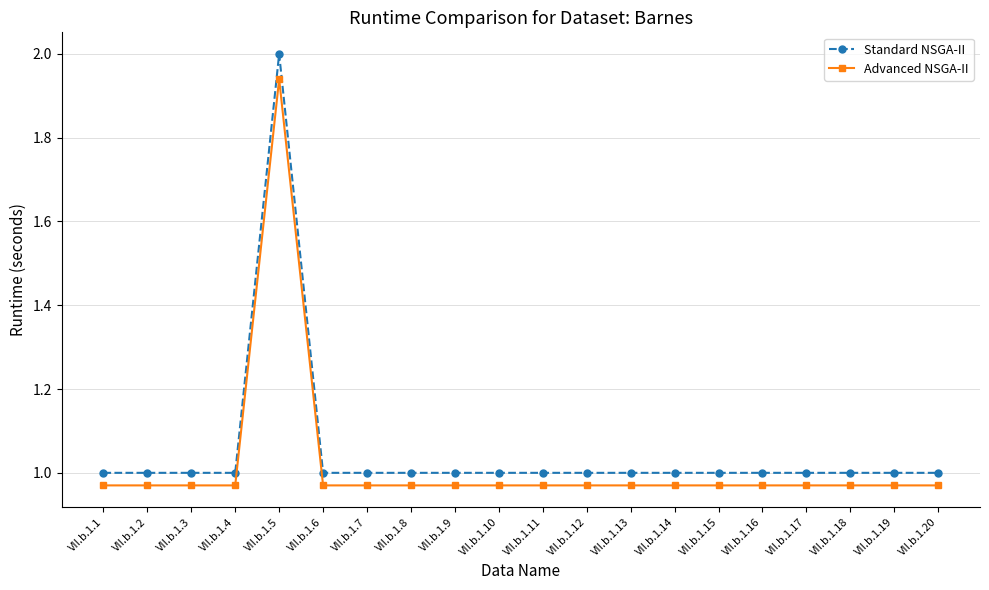

True or false: Advanced NSGA-II and Standard NSGA-II cross at least once.

False